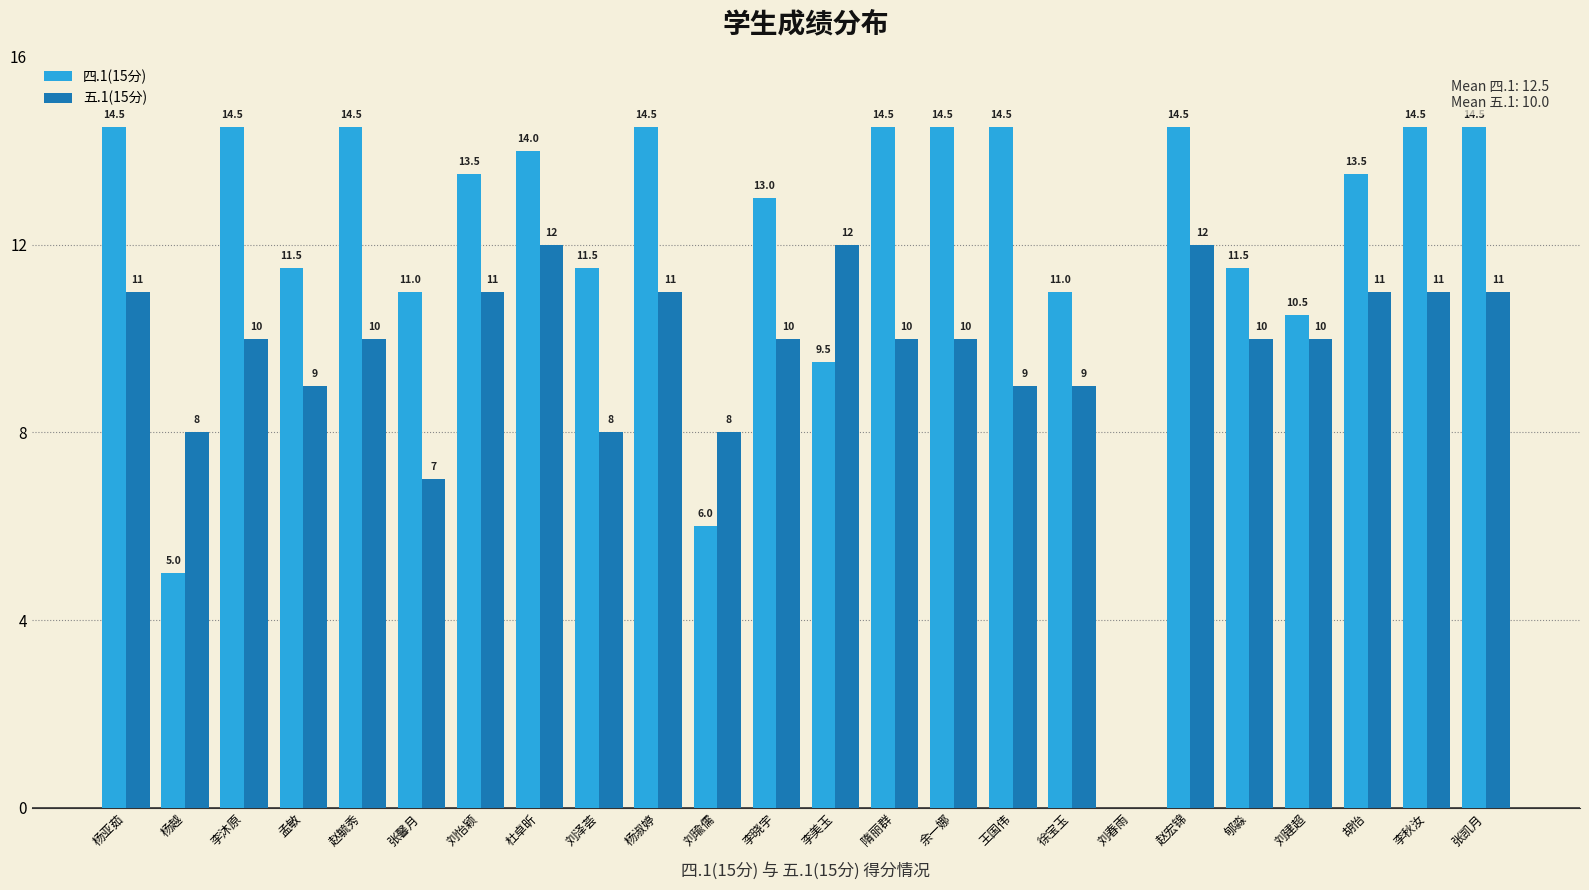

Are the bars horizontal?

No